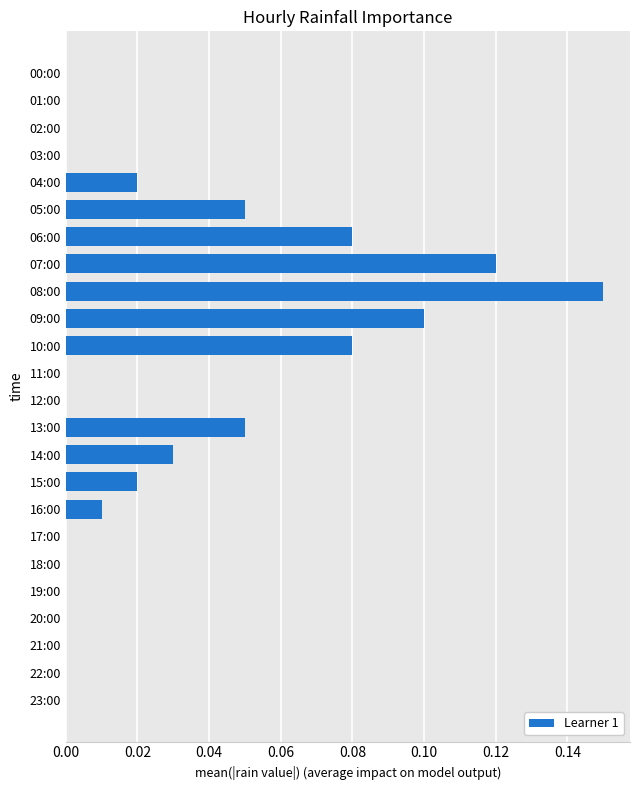

Which category has the highest value across all series?

08:00